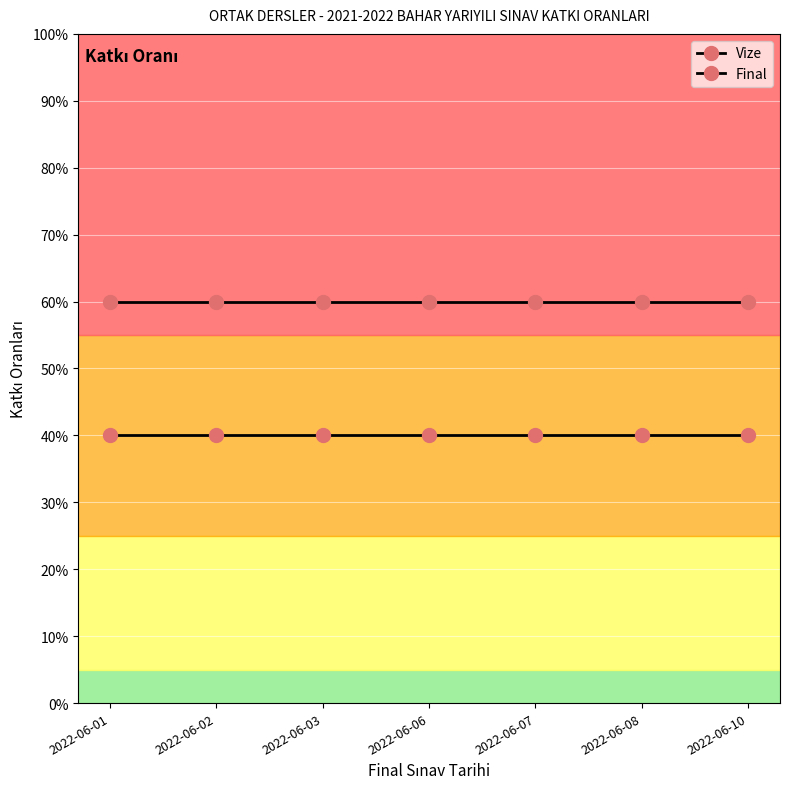

Rank the series by their average value, from lowest to highest.

Vize, Final